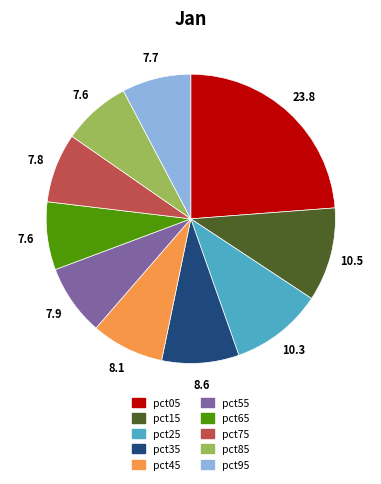

Which has a higher value, pct25 or pct05?

pct05